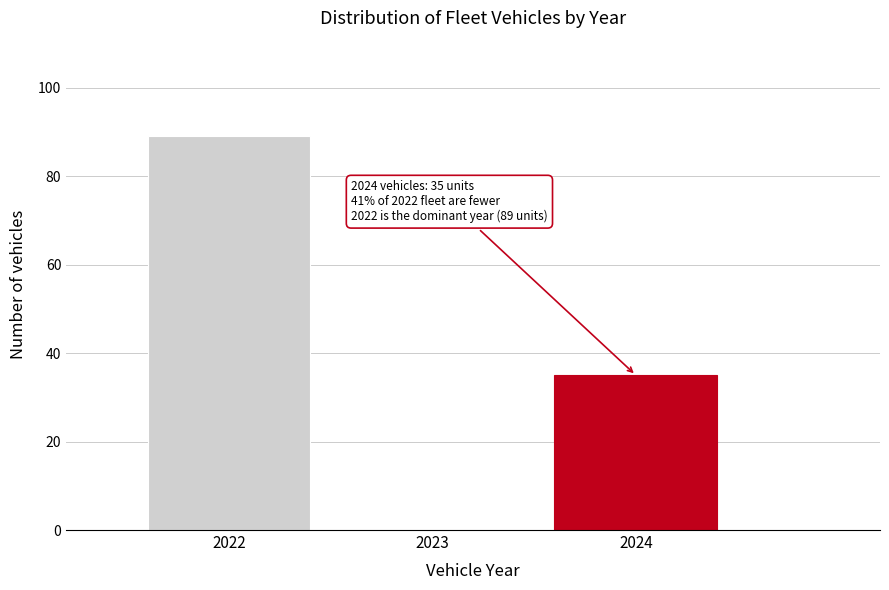

Reading left to right, list all the values displayed in this chart.

2022=89	2023=0	2024=35